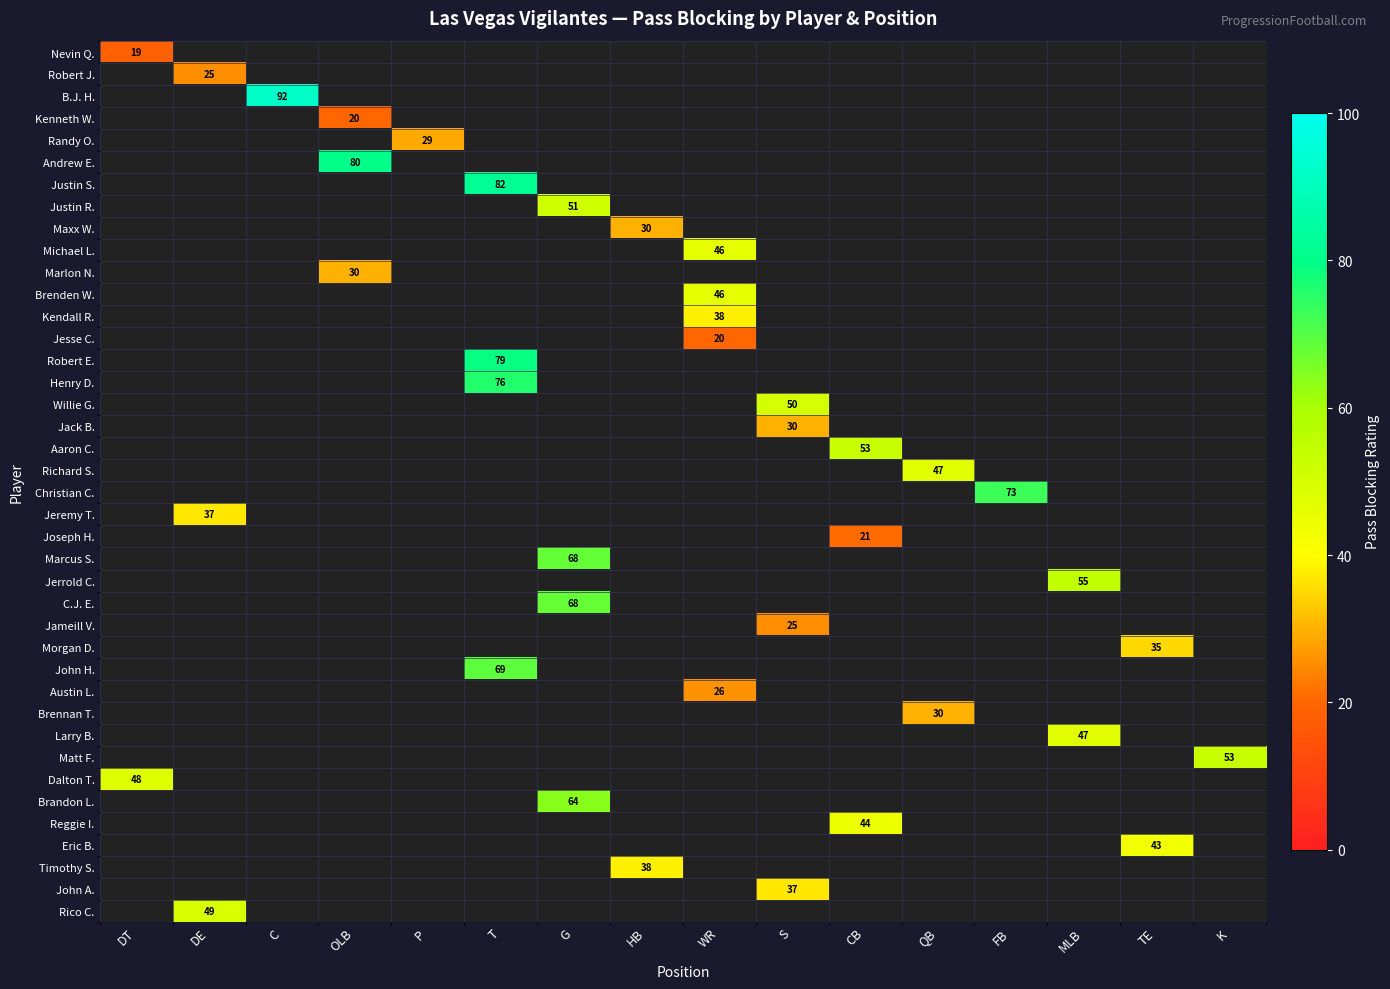

What is the greatest value displayed?

92